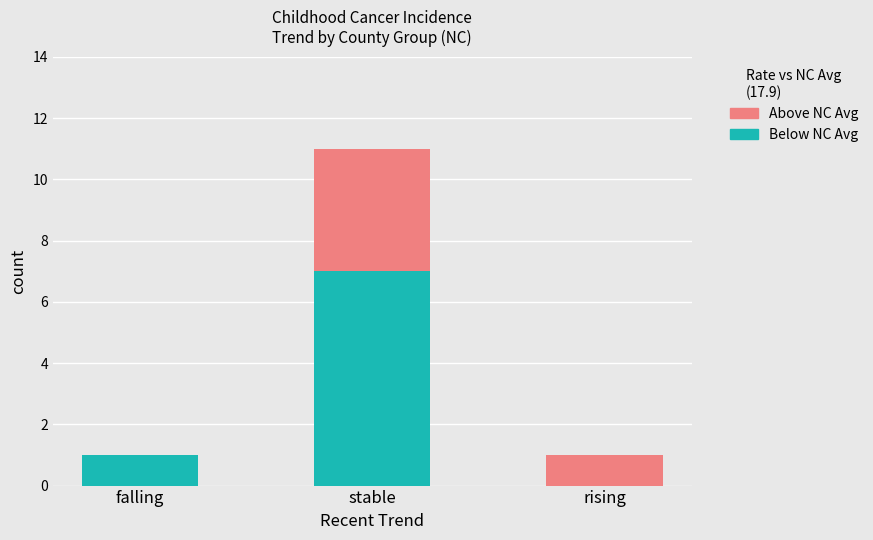

At which category is the sum across all series the highest?

stable